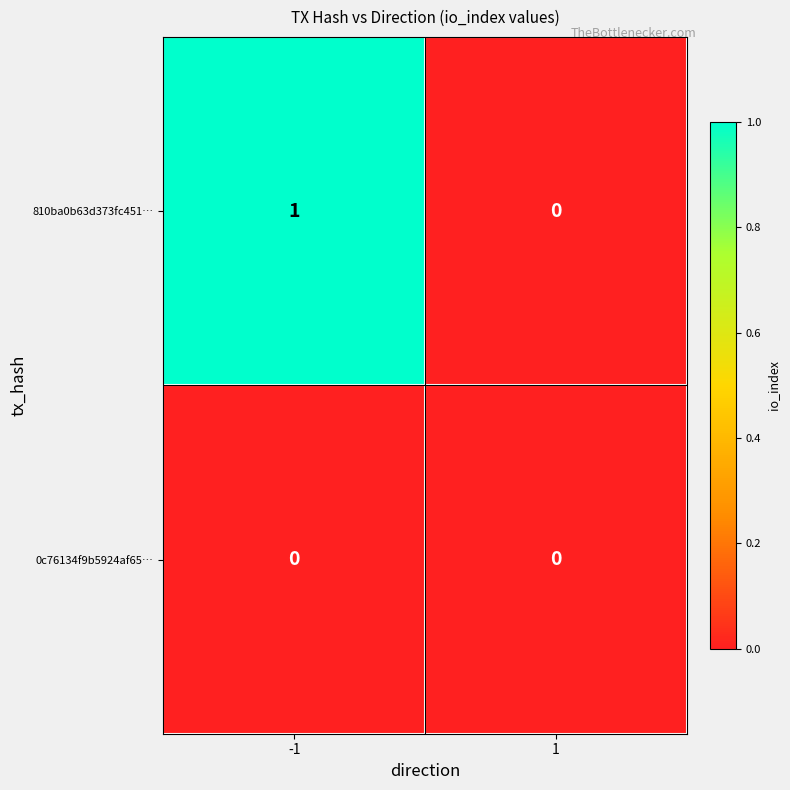

Rank the categories by 810ba0b63d373fc451… value from highest to lowest.

-1, 1